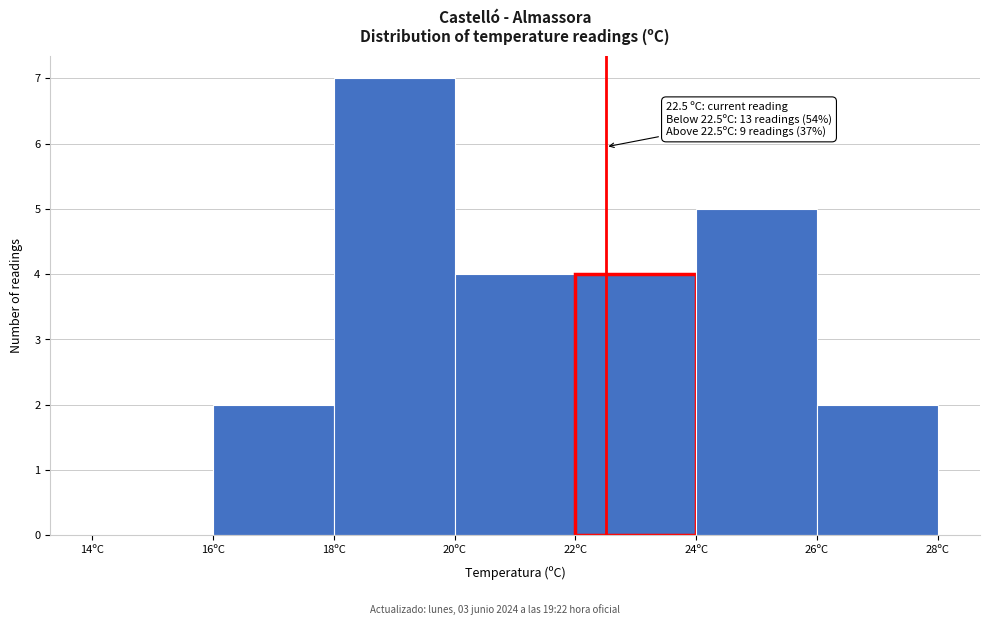

Which range on the x-axis has the tallest bar?

18 to 20